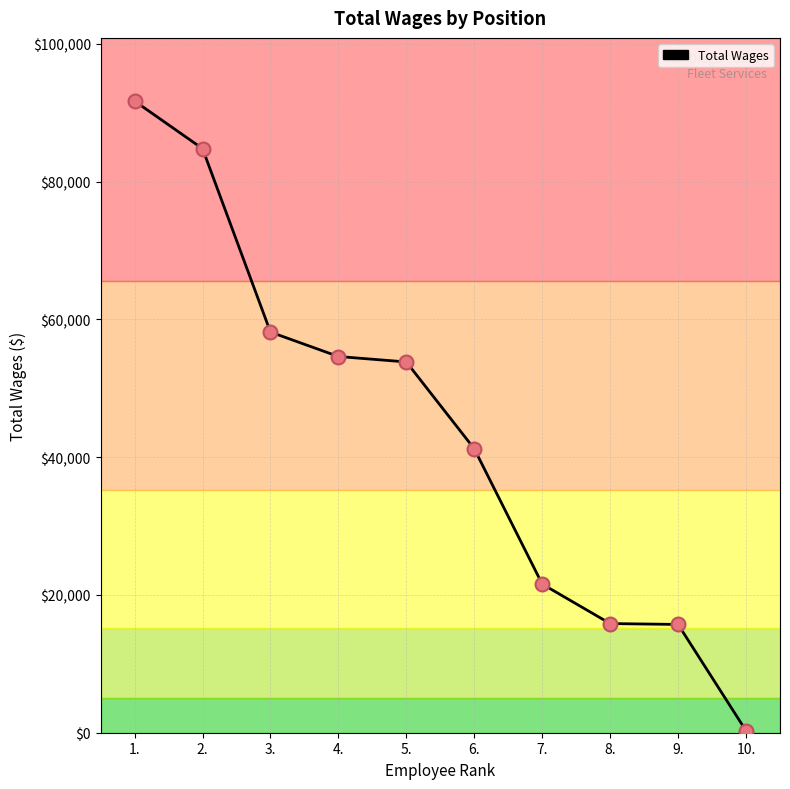

Between 7. and 10., which is larger?

7.